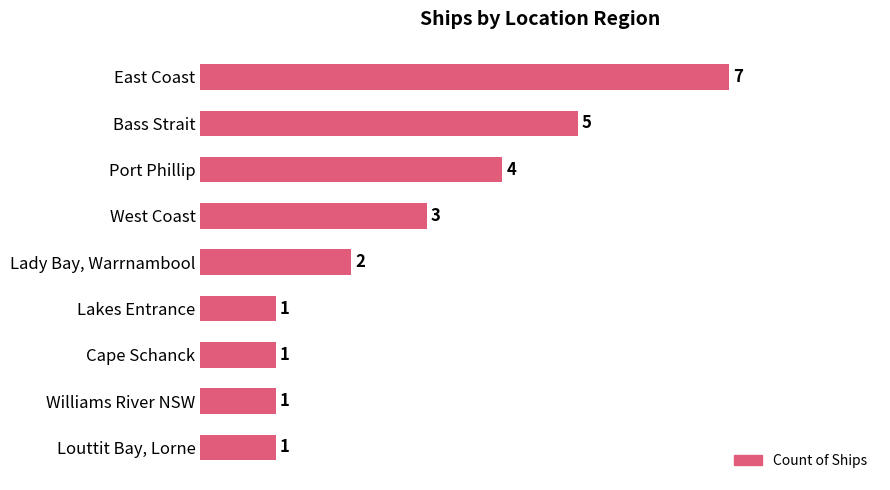

What is the ratio of the value at Williams River NSW to the value at West Coast?

0.3